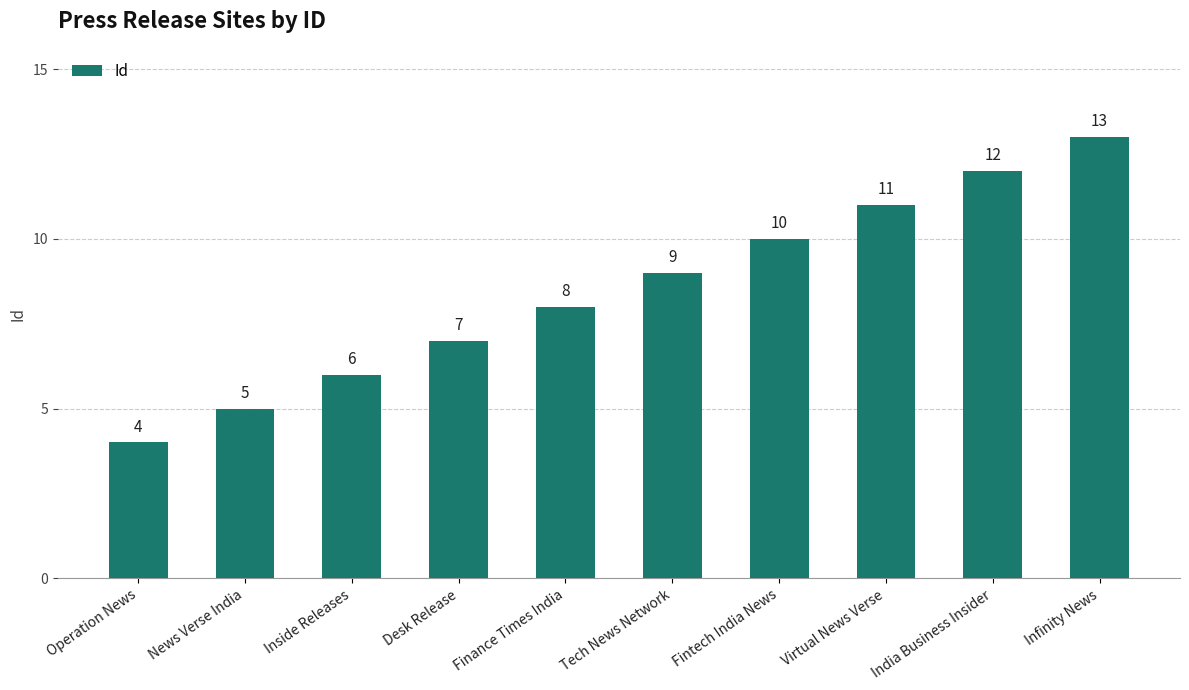

How many values are between 6 and 11?

6